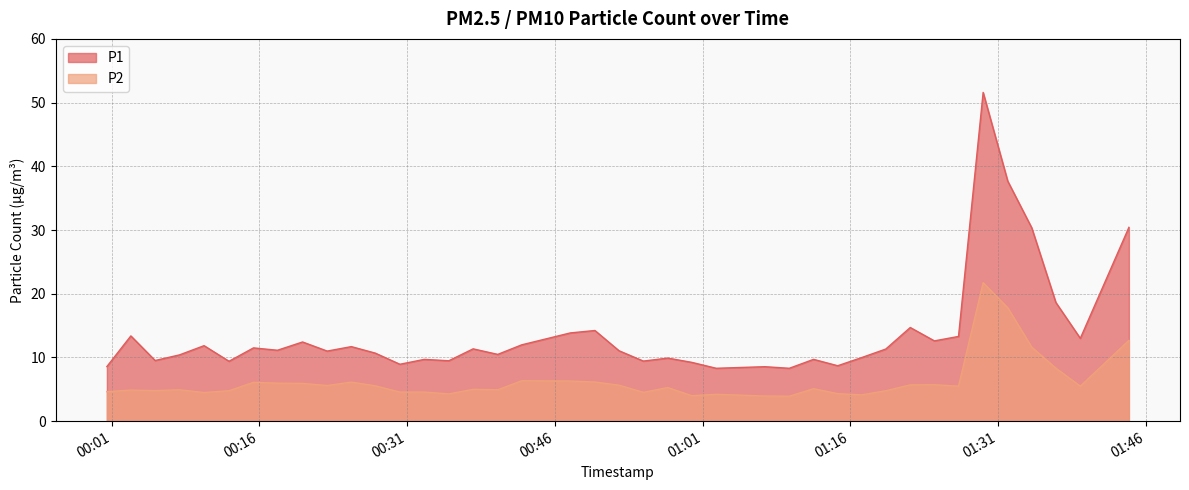

Which series has the largest total across all categories?

P1